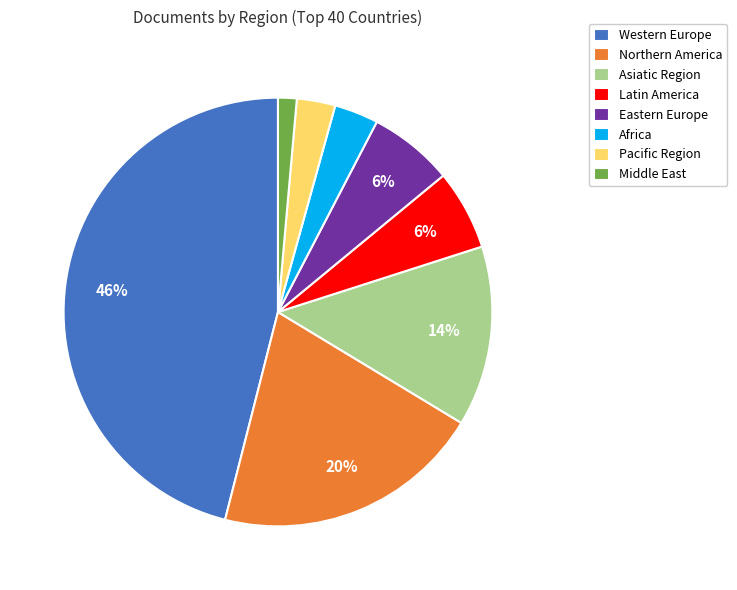

Which slice is the smallest?

Middle East